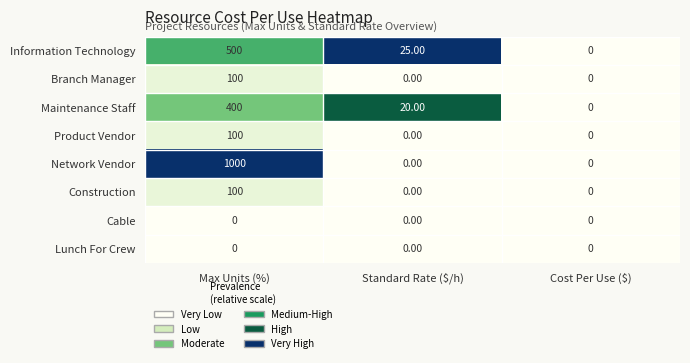

Which series has the largest range (max minus min)?

Network Vendor